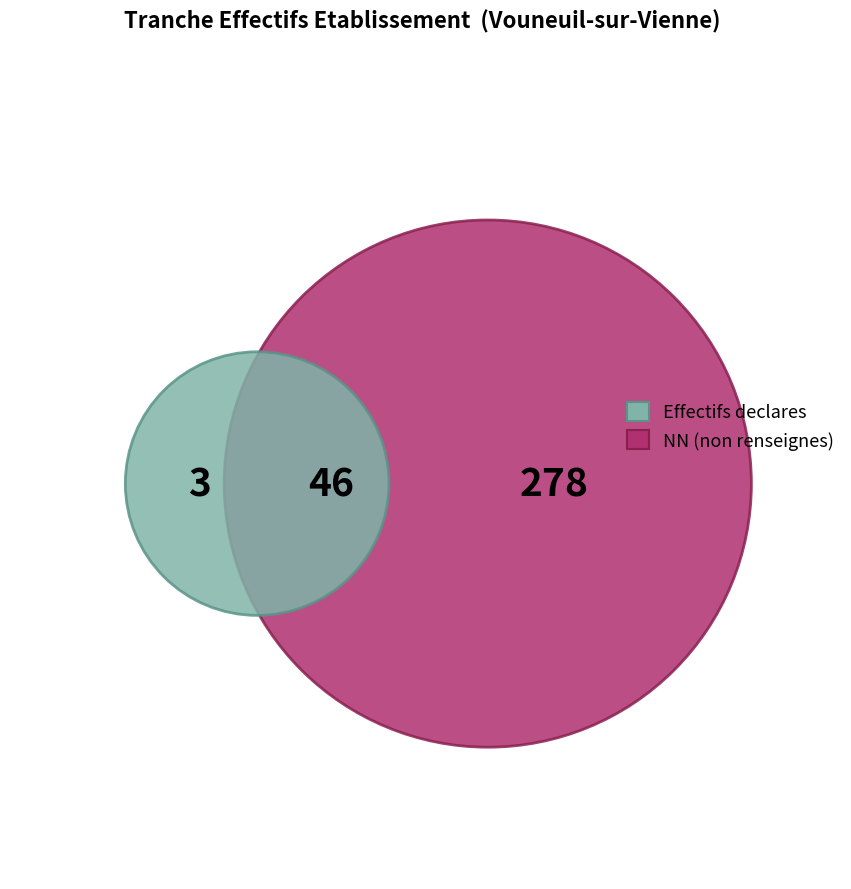

Which has a higher value, 11 or 12?

12